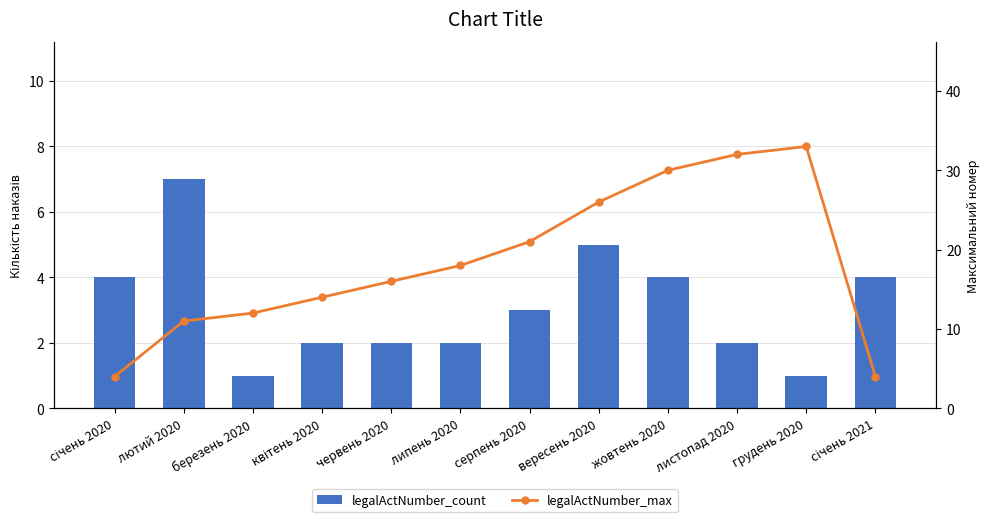

Reading left to right, extract all data points from this chart.

legalActNumber_count: січень 2020=4	лютий 2020=7	березень 2020=1	квітень 2020=2	червень 2020=2	липень 2020=2	серпень 2020=3	вересень 2020=5	жовтень 2020=4	листопад 2020=2	грудень 2020=1	січень 2021=4
legalActNumber_max: січень 2020=4	лютий 2020=11	березень 2020=12	квітень 2020=14	червень 2020=16	липень 2020=18	серпень 2020=21	вересень 2020=26	жовтень 2020=30	листопад 2020=32	грудень 2020=33	січень 2021=4